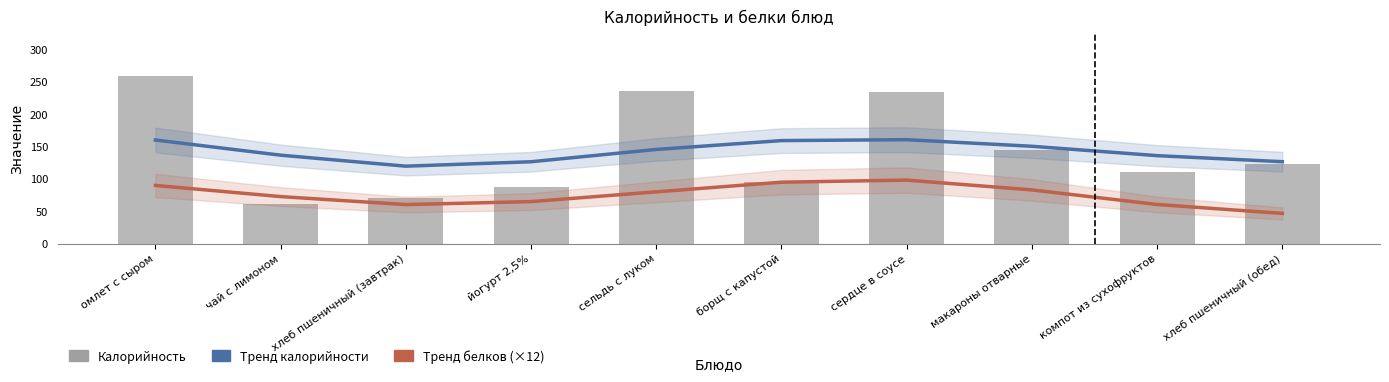

How many series are shown in this chart?

3